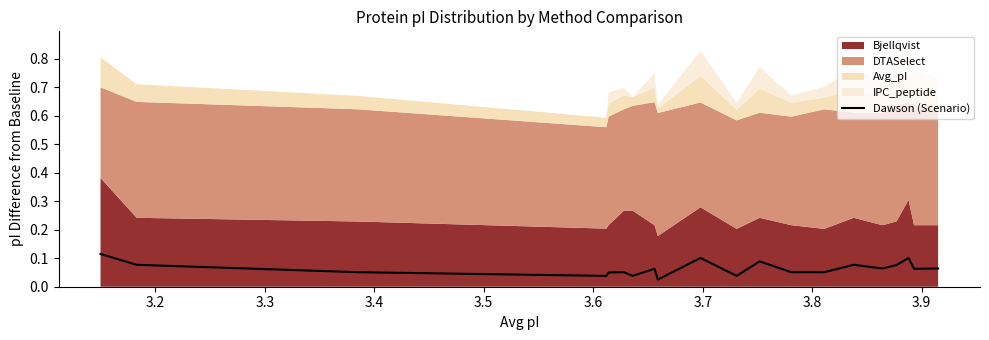

How many interior local peaks (higher than both neighbors) does the data have?

6